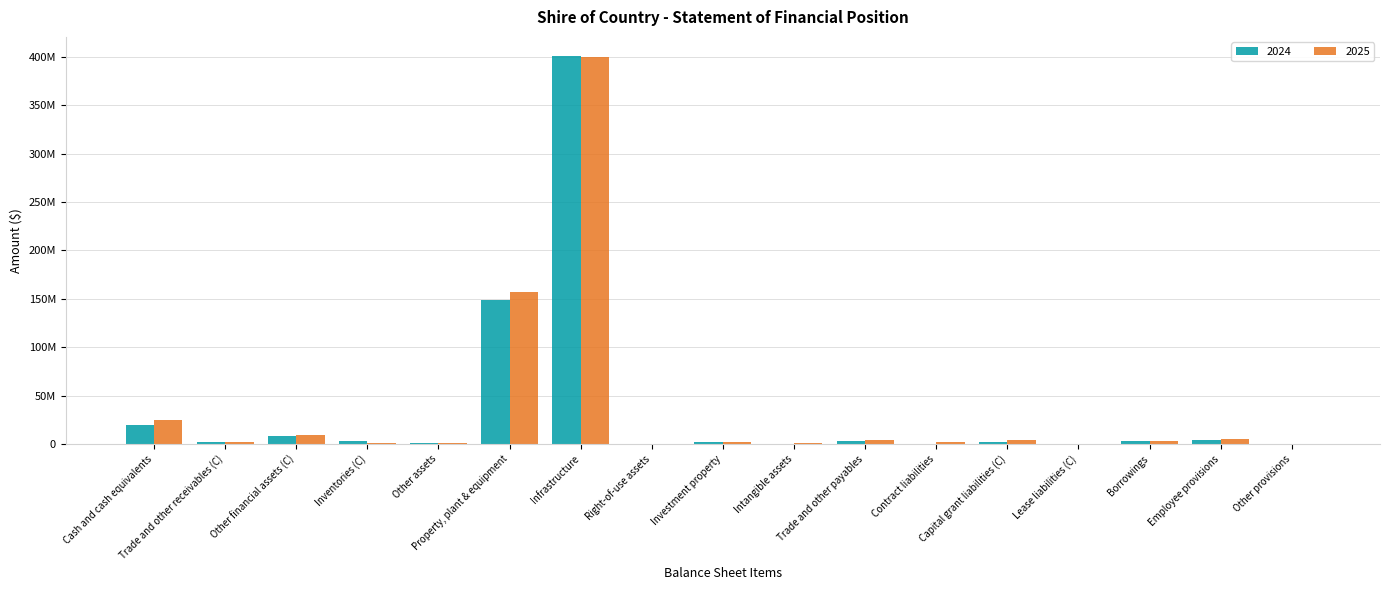

At which category does the chart reach its peak across all series?

Infrastructure